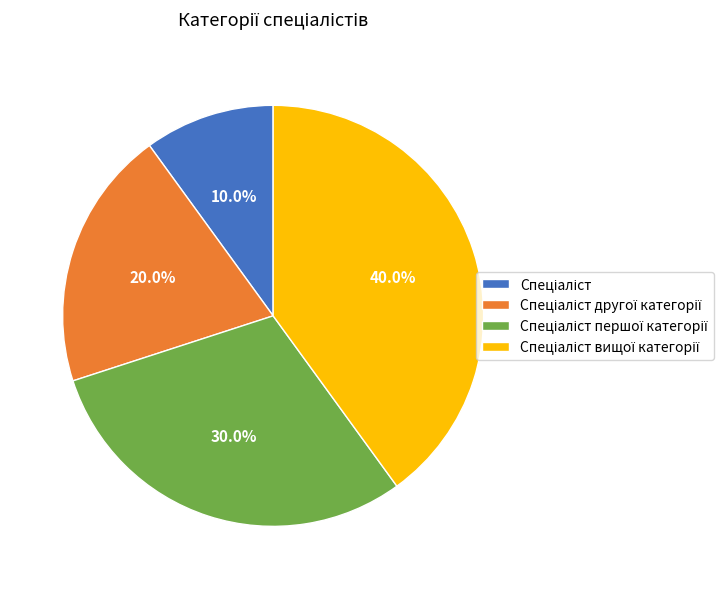

Is there any slice that represents more than half of the pie?

No